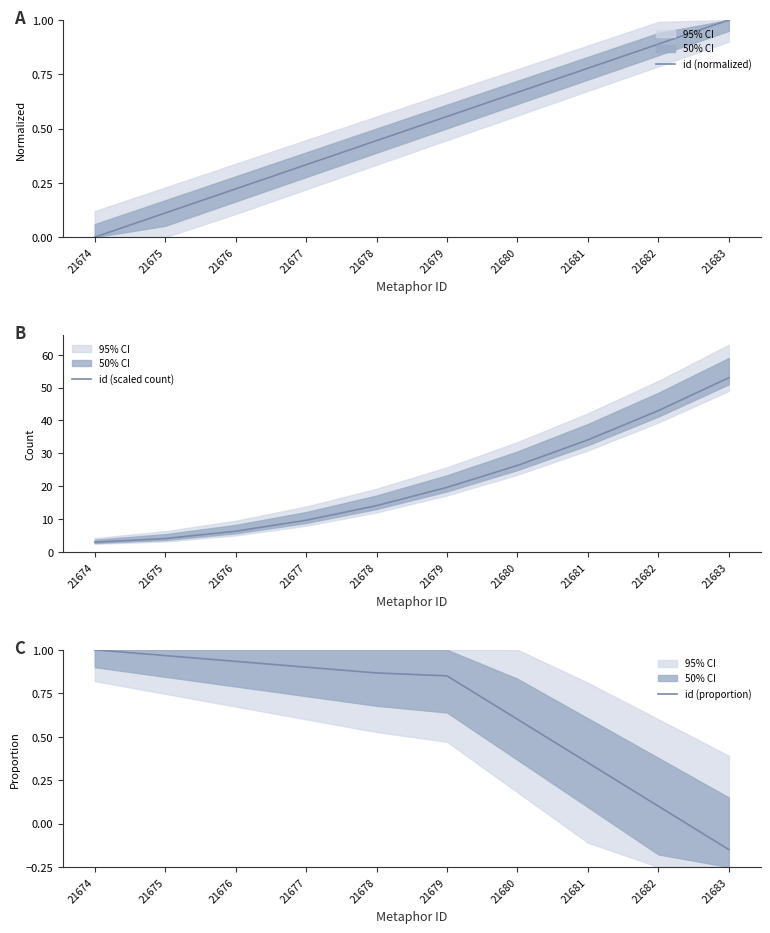

True or false: id (normalized) has a value of 0.2 at 21680.

False